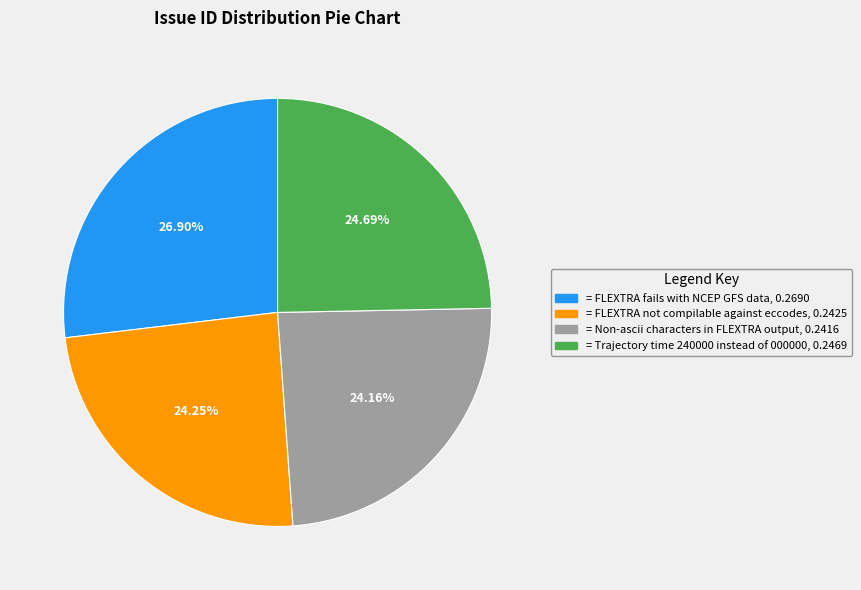

How many segments does this pie chart have?

4